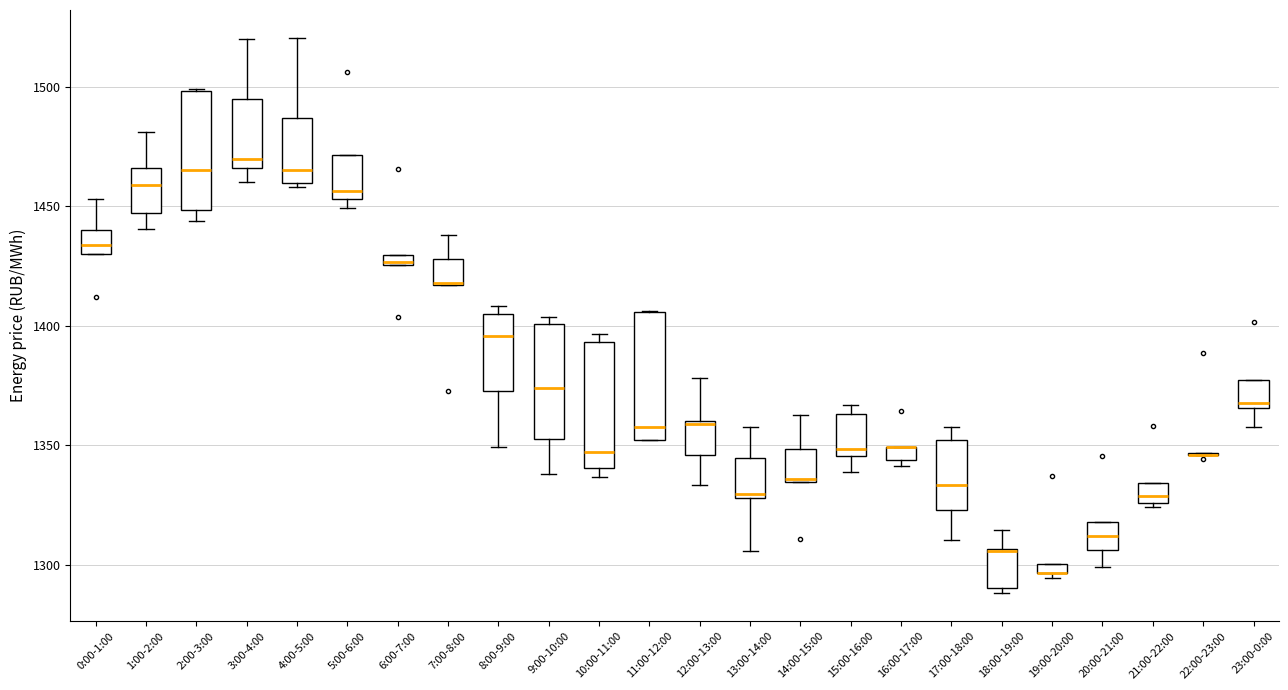

Where does the lower whisker of the box for 17:00-18:00 end on the y-axis? The values are not printed on the chart, so give them approximately, as read against the axis.

1310